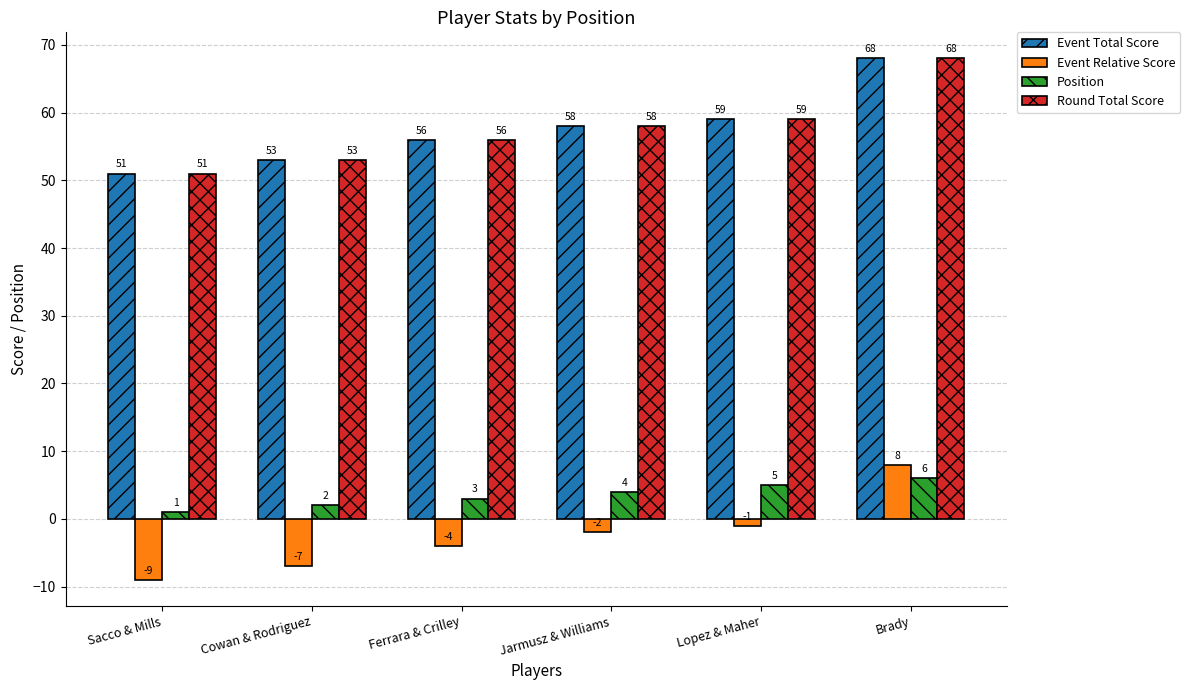

What value does the Event Relative Score series have at Sacco & Mills, to the nearest 5?

-10